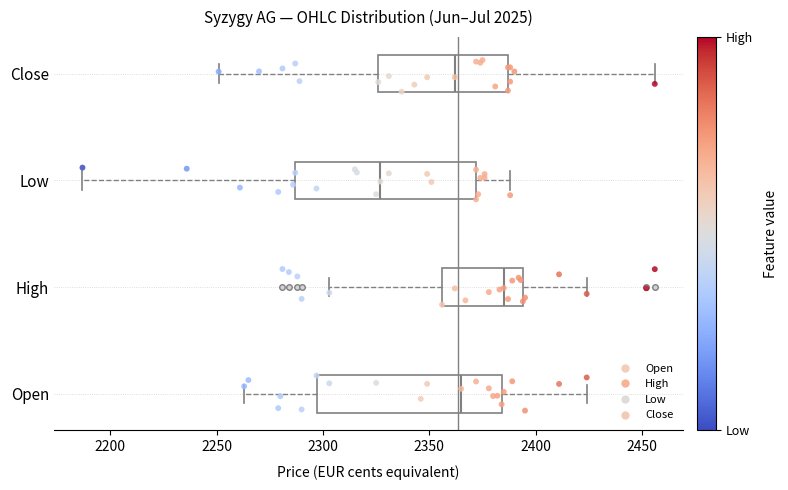

Reading bottom to top, read every box against the x-axis: the position of its median line, the range the box covers, and the ends of its whiskers. The values are not printed on the chart, so give them approximately, as read against the axis.

Open: median 2365, box 2295 to 2385, whiskers 2265 to 2425
High: median 2385, box 2355 to 2395, whiskers 2305 to 2425
Low: median 2325, box 2285 to 2370, whiskers 2185 to 2390
Close: median 2360, box 2325 to 2385, whiskers 2250 to 2455